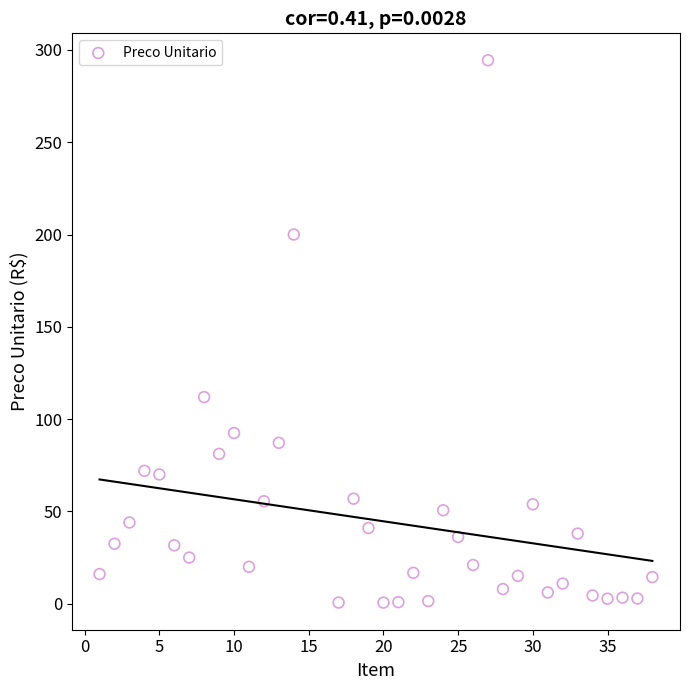

What Y value in the scatter plot is closest to 147?

111.9